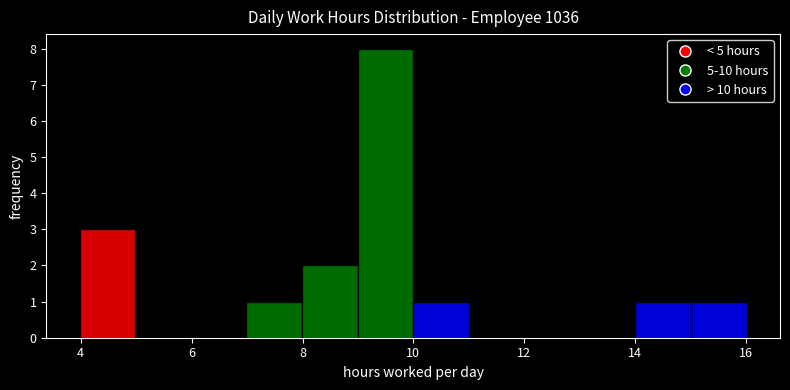

Over which range of the x-axis is the bar tallest?

9 to 10